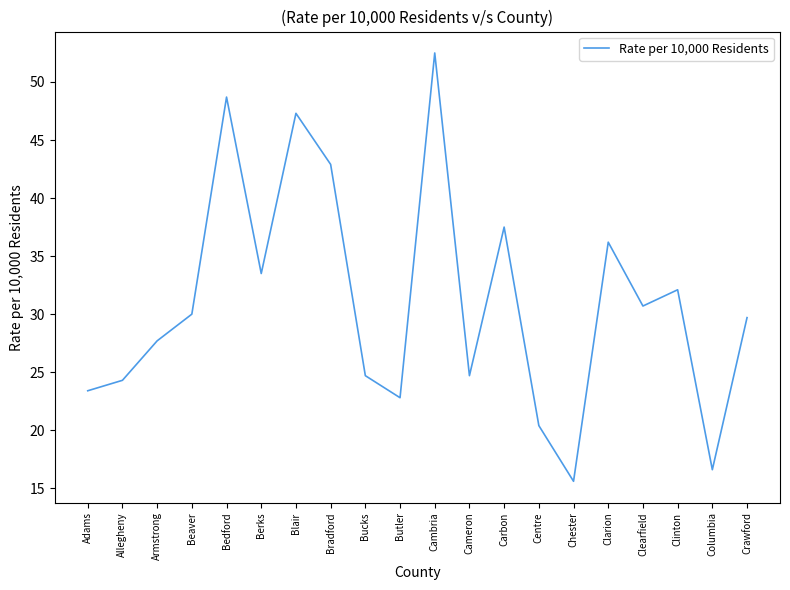

Count the number of data series in this chart.

1